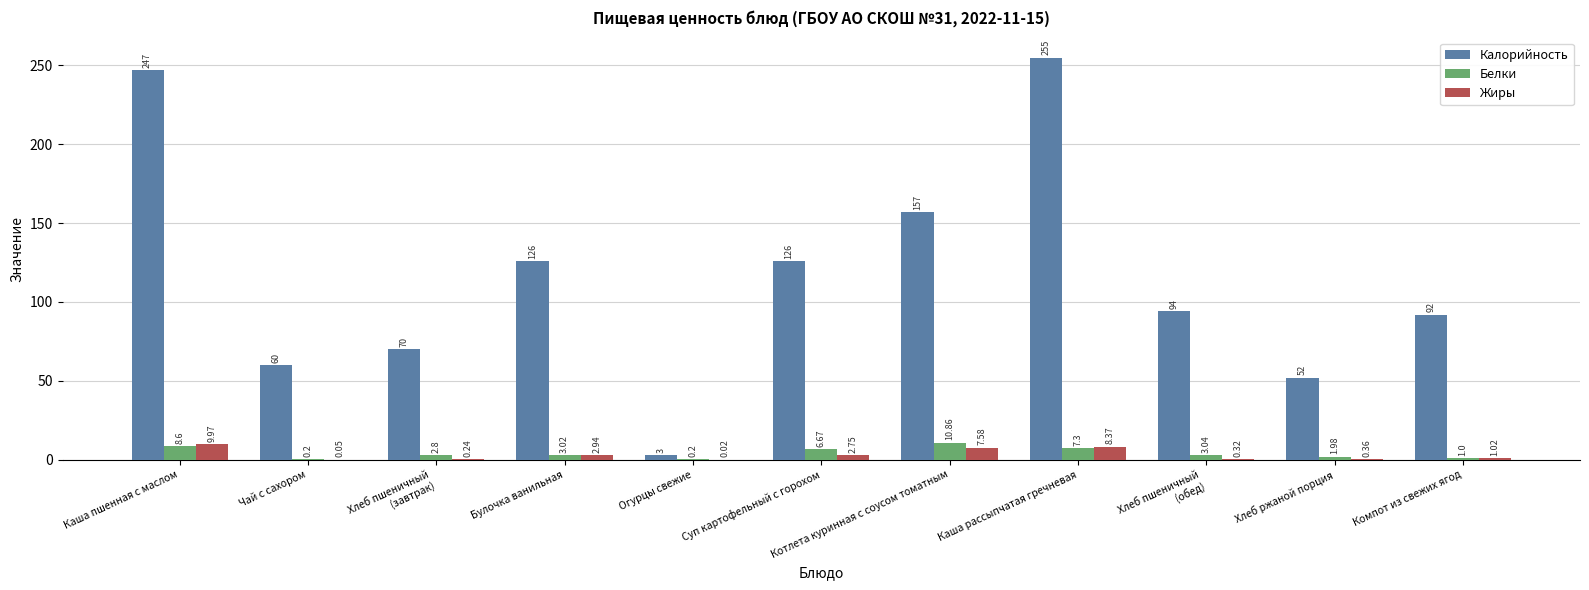

At which label does Белки first exceed 3?

Каша пшенная с маслом